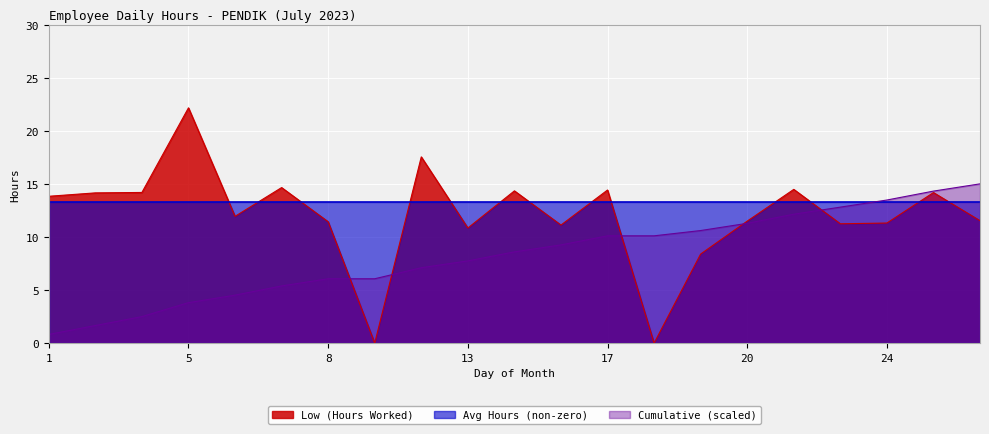

What is the value of the 13th point from the left?

14.4